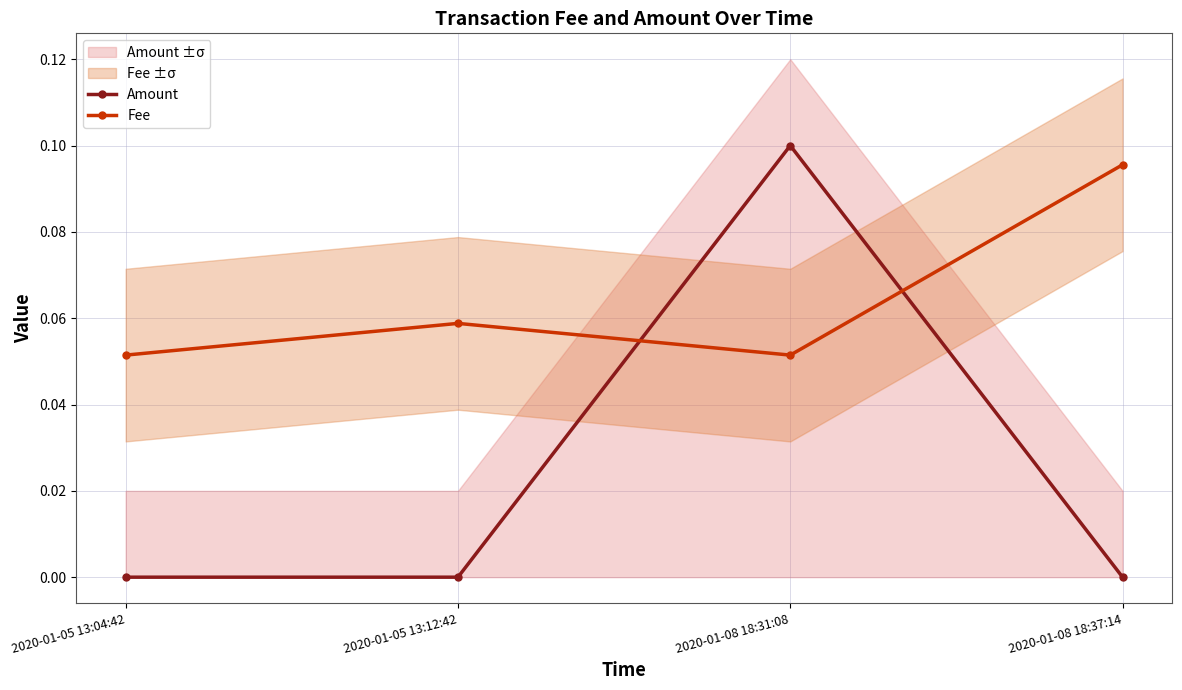

Where is the first local maximum for Amount?

2020-01-08 18:31:08